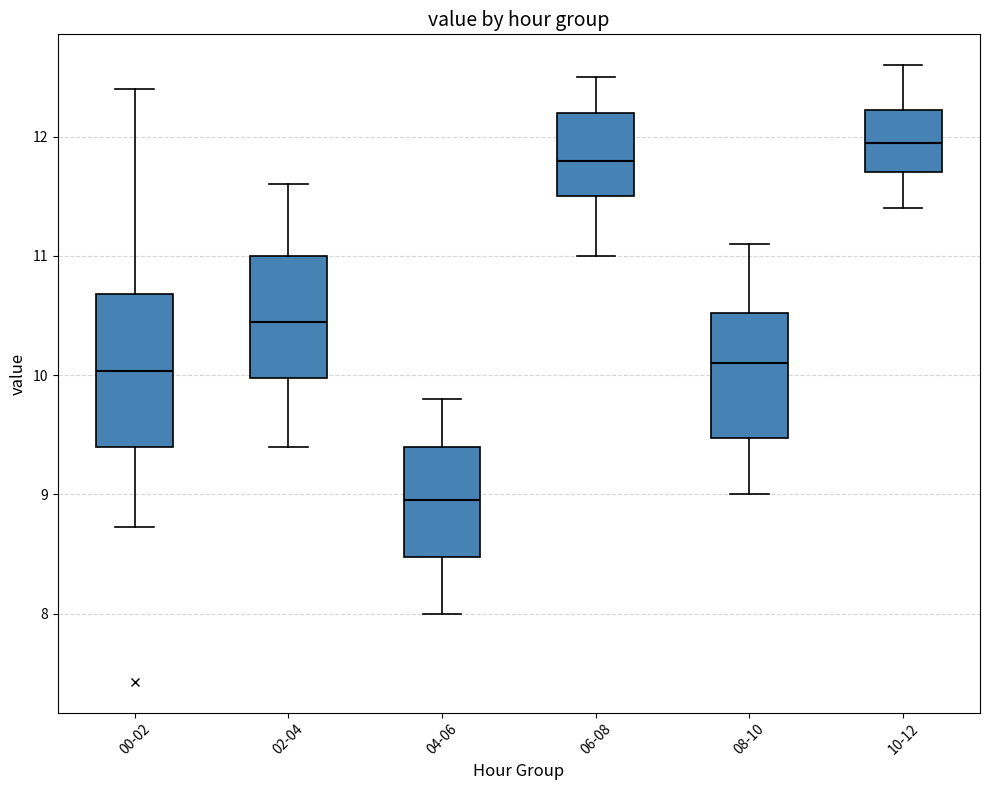

Reading left to right, transcribe this box plot: for each box, give where its median line is, the range the box spans, and where its two whiskers end, as read against the y-axis. The values are not printed on the chart, so give them approximately, as read against the axis.

00-02: median 10.0, box 9.4 to 10.7, whiskers 8.7 to 12.4
02-04: median 10.5, box 10.0 to 11.0, whiskers 9.4 to 11.6
04-06: median 9.0, box 8.5 to 9.4, whiskers 8.0 to 9.8
06-08: median 11.8, box 11.5 to 12.2, whiskers 11.0 to 12.5
08-10: median 10.1, box 9.5 to 10.5, whiskers 9.0 to 11.1
10-12: median 12.0, box 11.7 to 12.2, whiskers 11.4 to 12.6